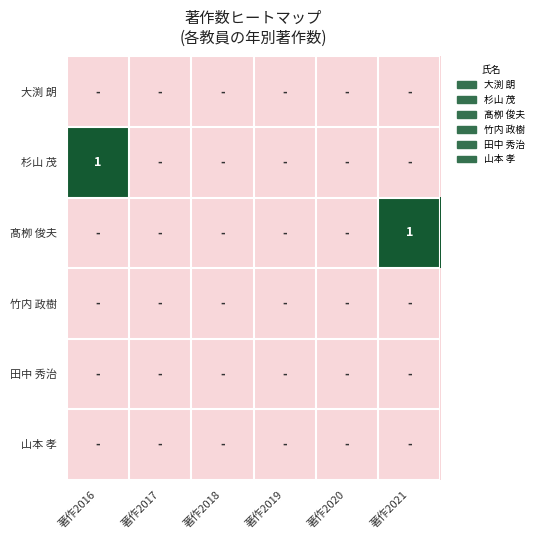

List the labels in order of 竹内 政樹 value, largest first.

著作2016, 著作2017, 著作2018, 著作2019, 著作2020, 著作2021